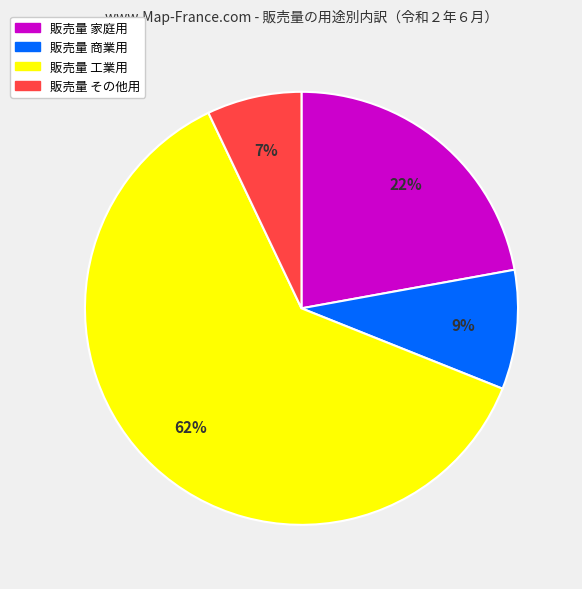

To the nearest percent, what is the difference between the largest and smallest slice percentages?

55%